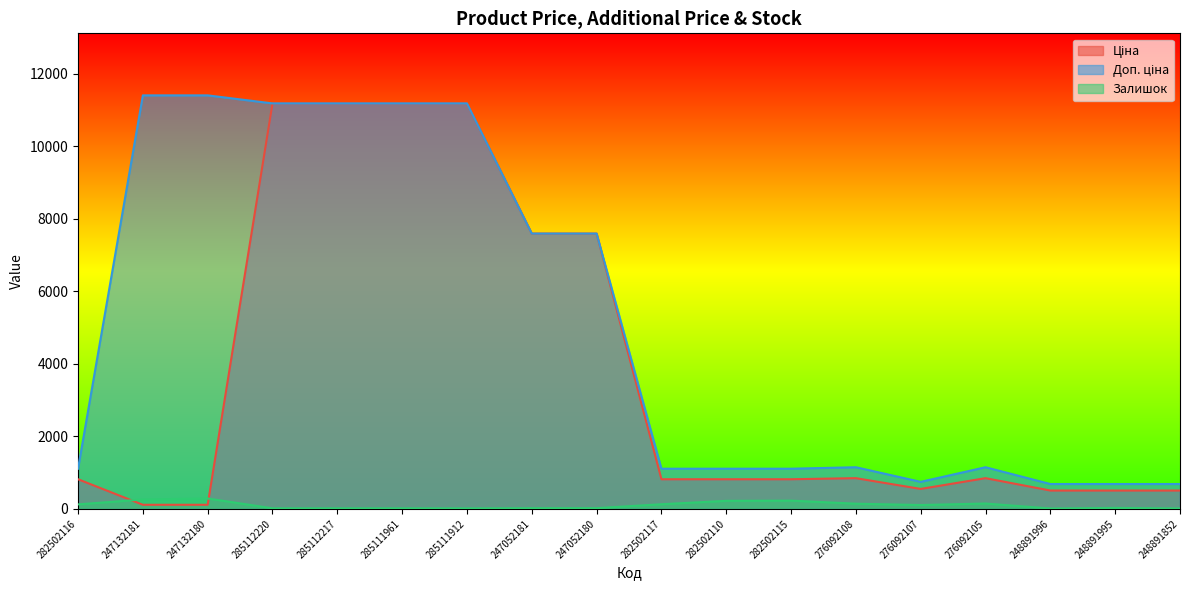

Between 282502115 and 276092108, which is larger?

276092108